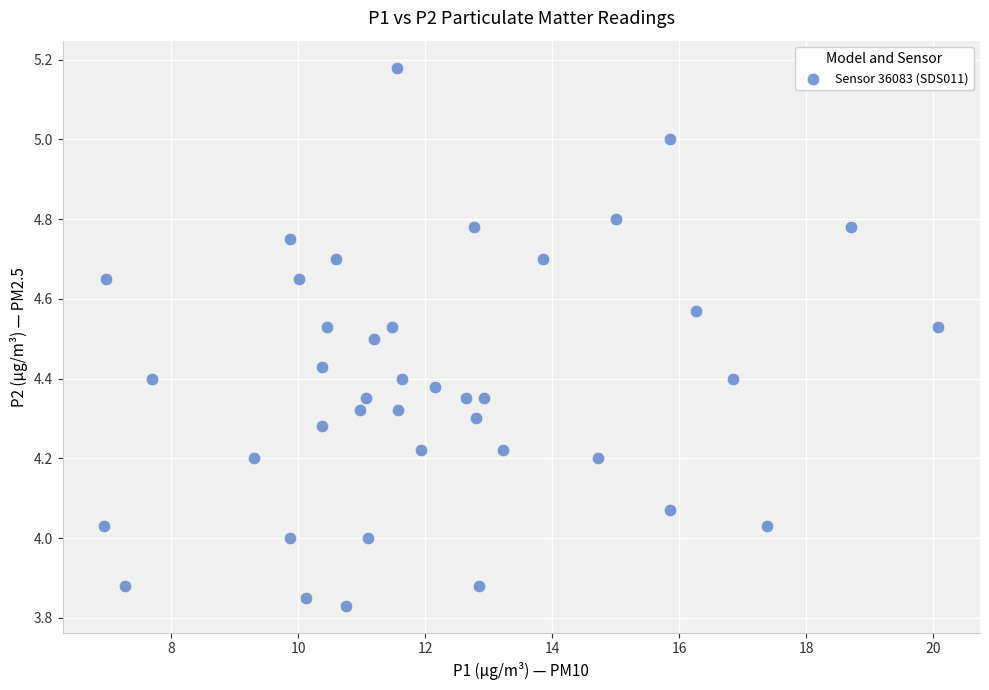

What is the range of X values (max minus min)?

13.1